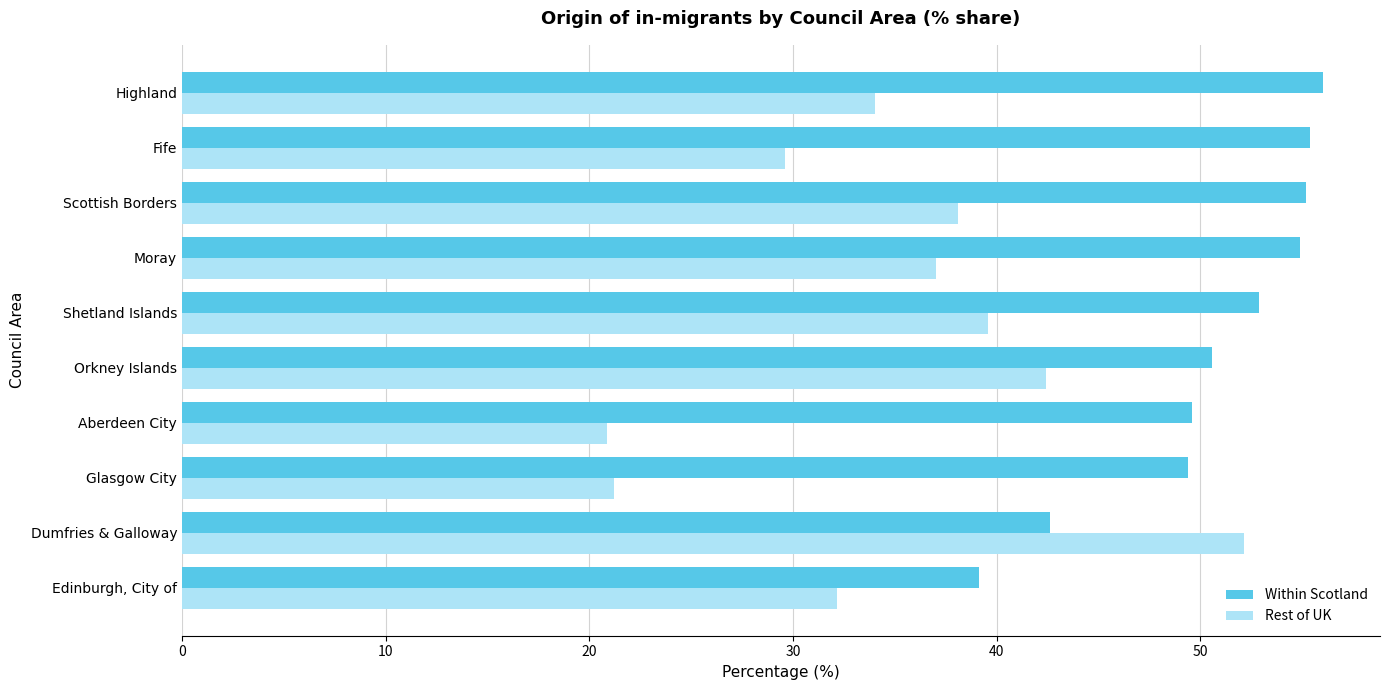

True or false: Within Scotland has a value of 42.6 at Dumfries & Galloway.

True